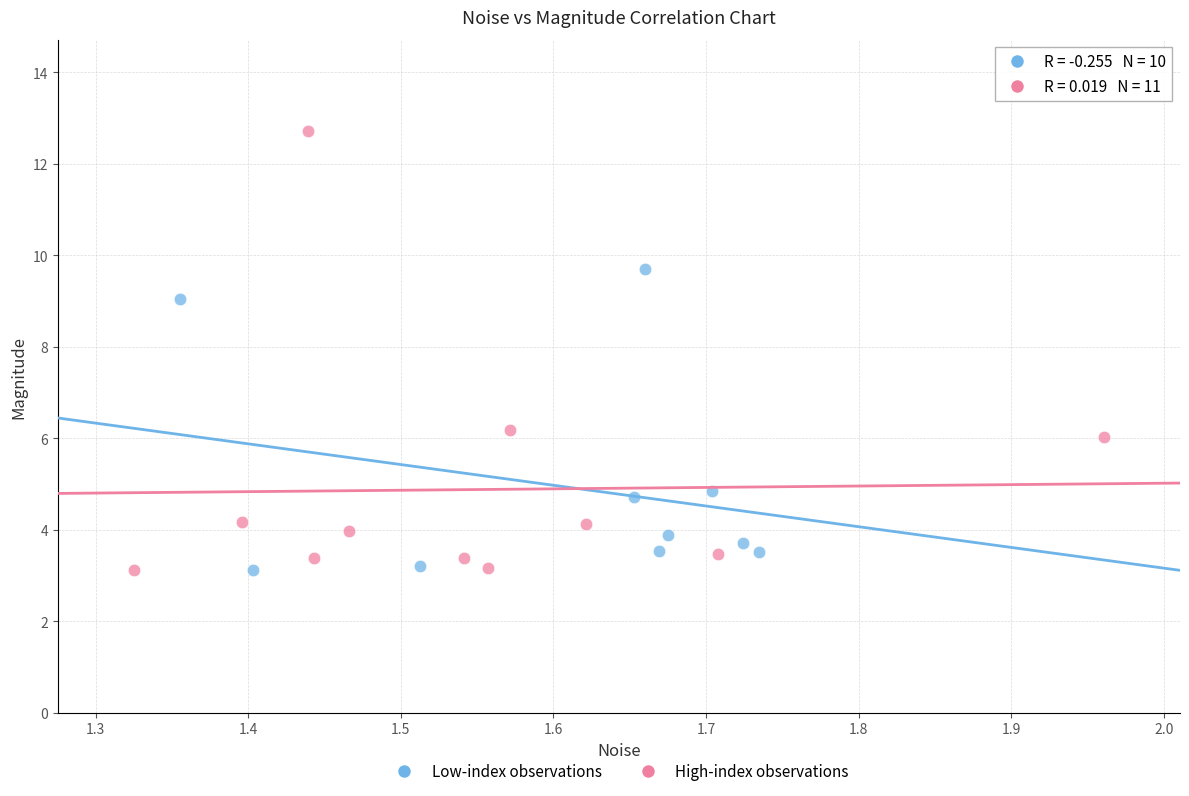

Which series has the widest spread of Y values?

High-index observations